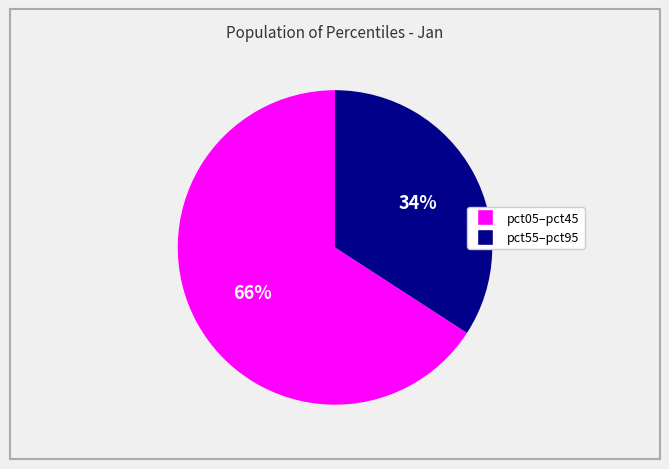

To the nearest percent, what is the average slice percentage?

50%